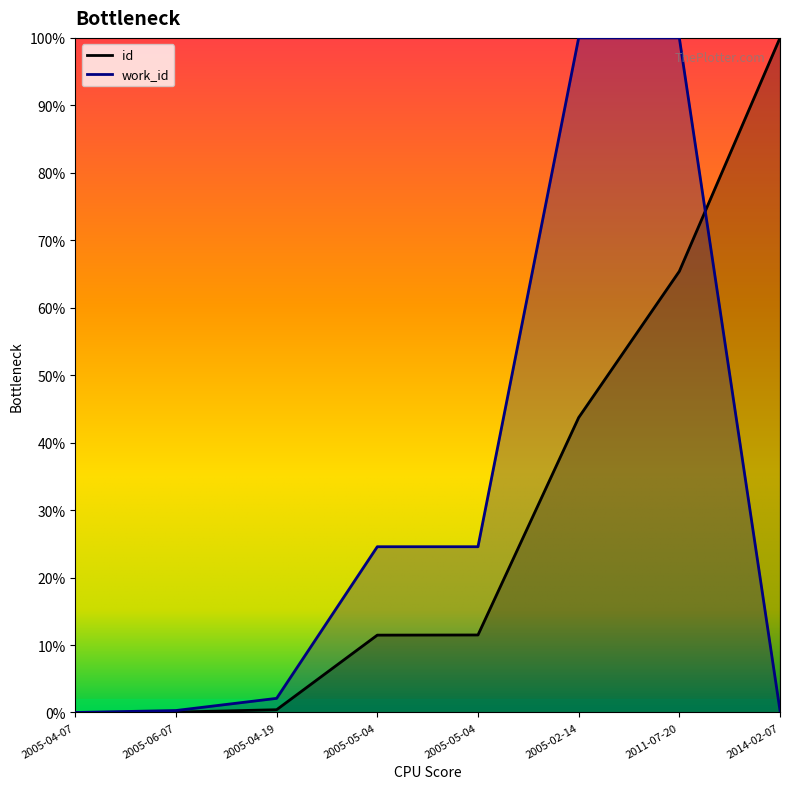

At 2014-02-07, list the series in order from smallest to largest.

work_id, id